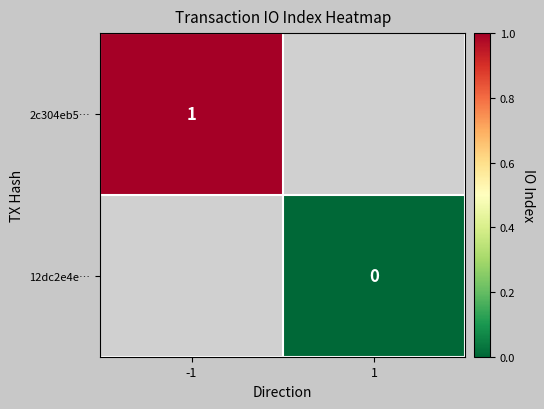

True or false: 2c304eb5… has a value of 1 at -1.

True